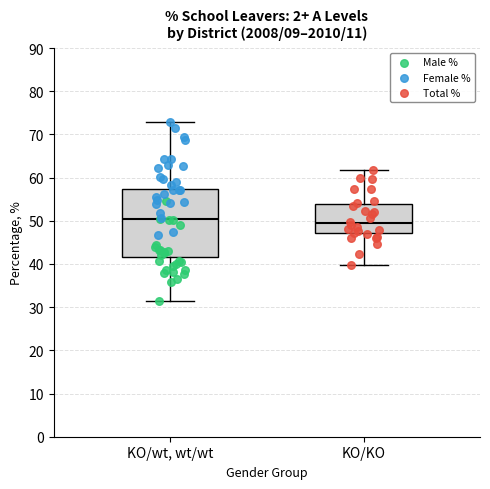

Which box has the highest median line?

KO/wt, wt/wt